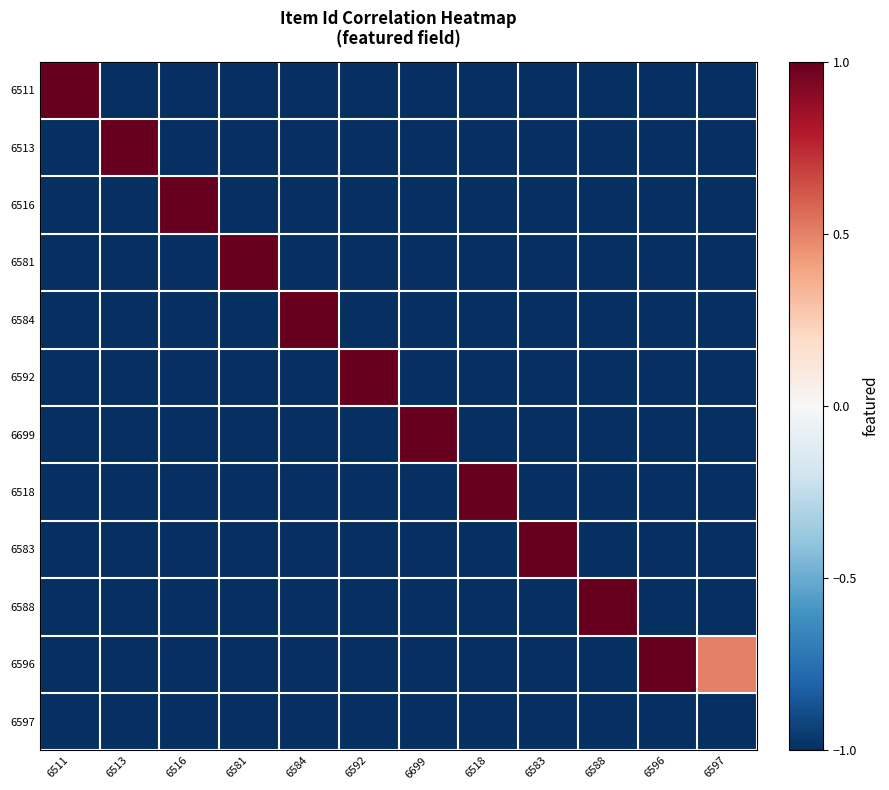

At how many categories does at least one series exceed 0?

12